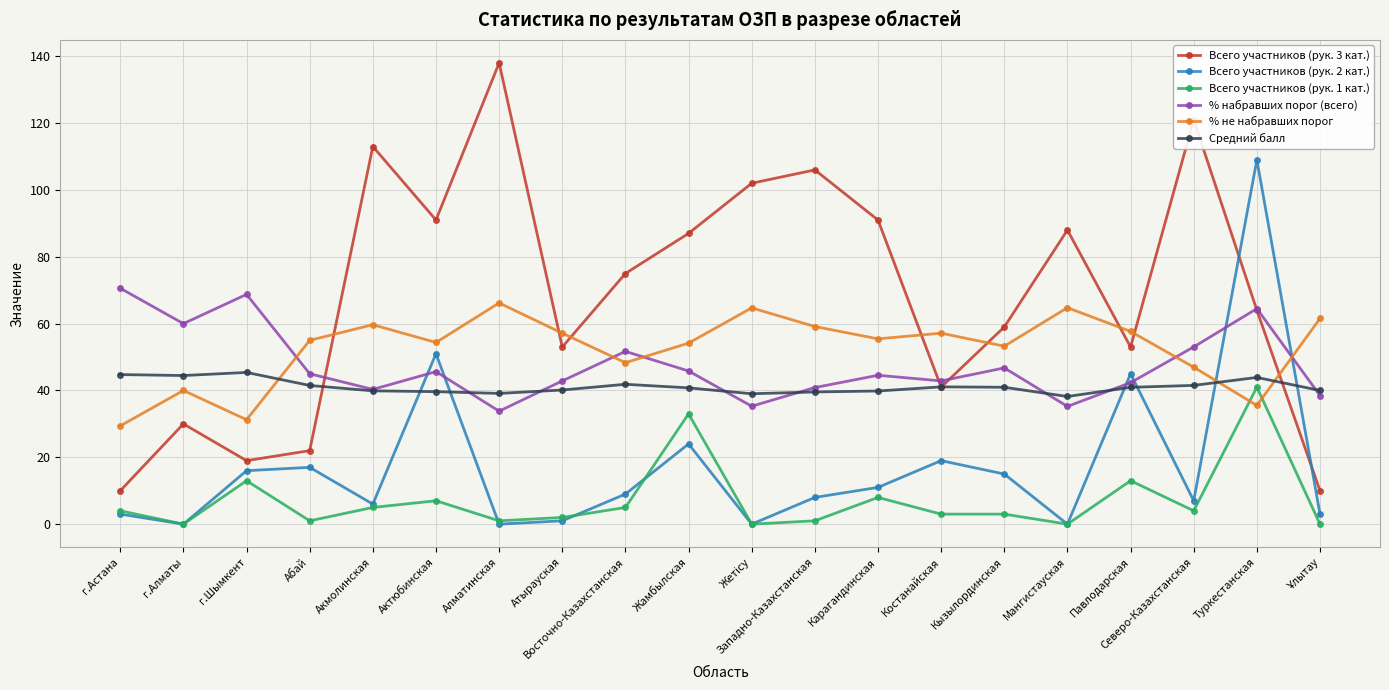

At which category does the chart reach its peak across all series?

Алматинская